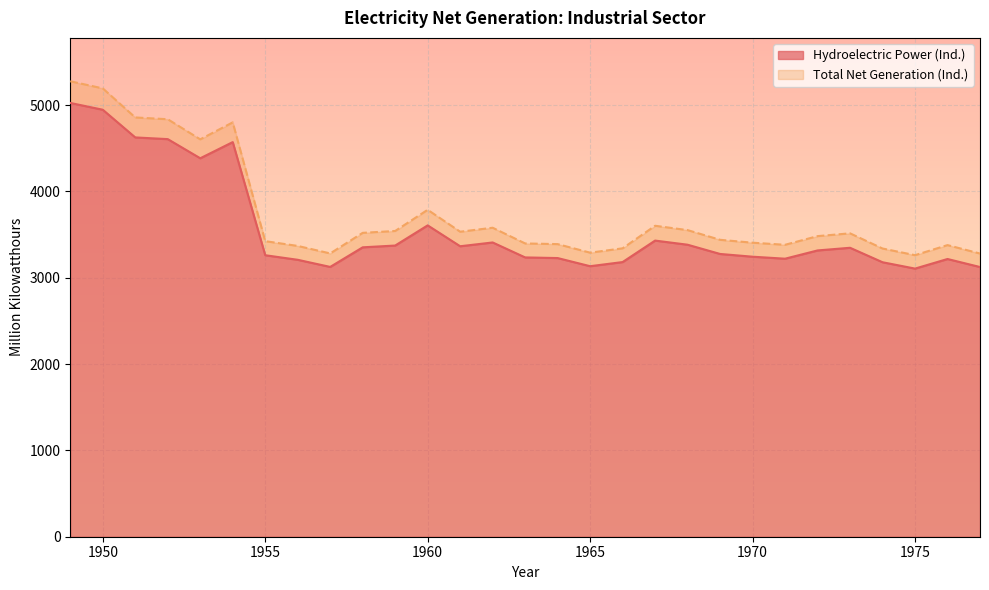

At which category does Total Net Generation (Ind.) reach its first local peak?

1954